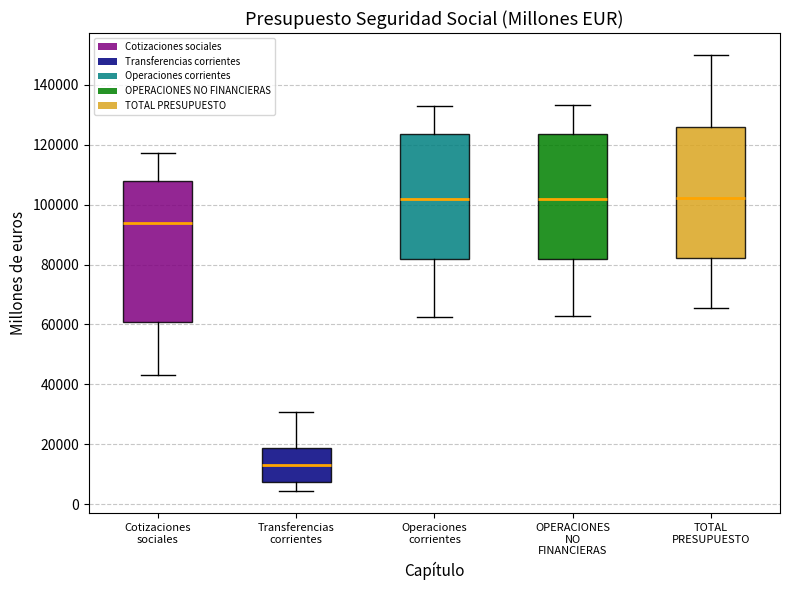

Reading left to right, read every box against the y-axis: the position of its median line, the range the box covers, and the ends of its whiskers. The values are not printed on the chart, so give them approximately, as read against the axis.

Cotizaciones sociales: median 94000, box 60000 to 108000, whiskers 44000 to 118000
Transferencias corrientes: median 14000, box 8000 to 18000, whiskers 4000 to 30000
Operaciones corrientes: median 102000, box 82000 to 124000, whiskers 62000 to 134000
OPERACIONES NO FINANCIERAS: median 102000, box 82000 to 124000, whiskers 62000 to 134000
TOTAL PRESUPUESTO: median 102000, box 82000 to 126000, whiskers 66000 to 150000